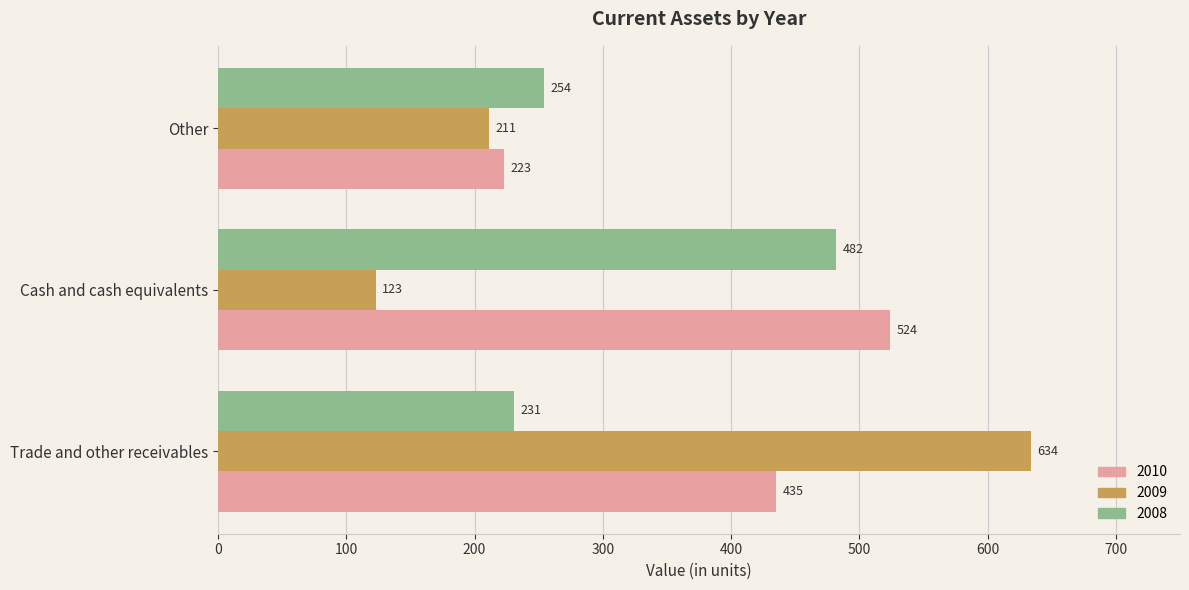

Is it true that 2009 equals 76 at Cash and cash equivalents?

False